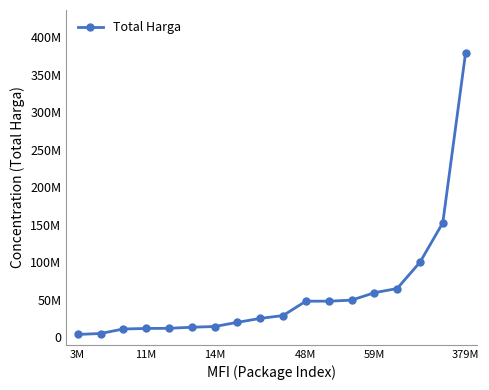

Is this an area chart (filled region under the line)?

No